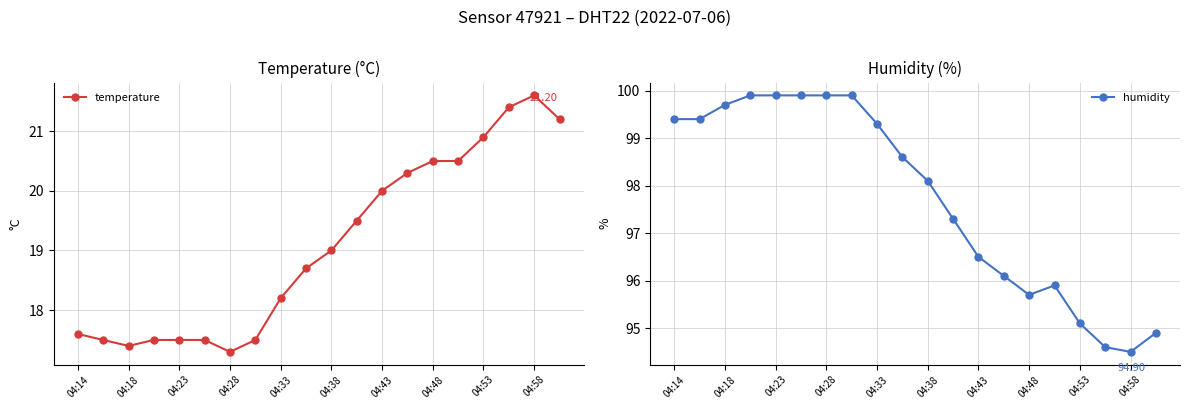

Where is the first local minimum for temperature?

04:18